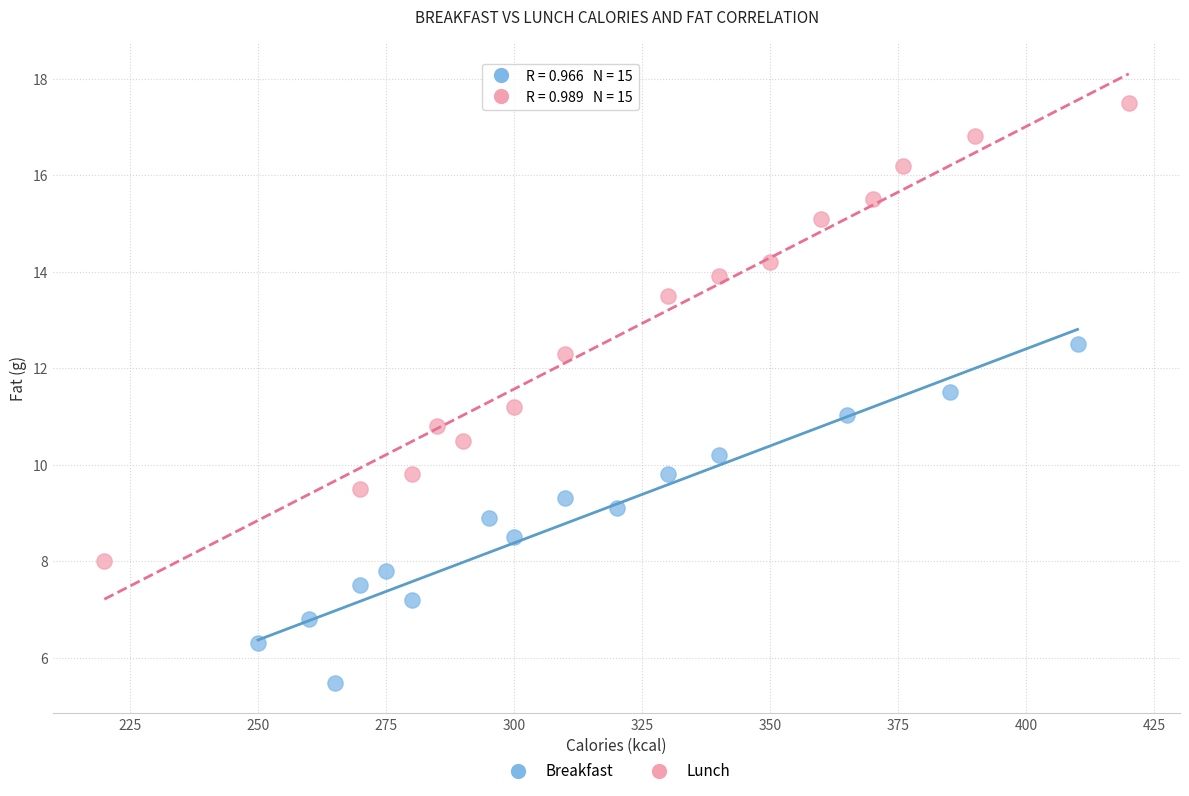

Which series reaches the maximum Y coordinate?

Lunch